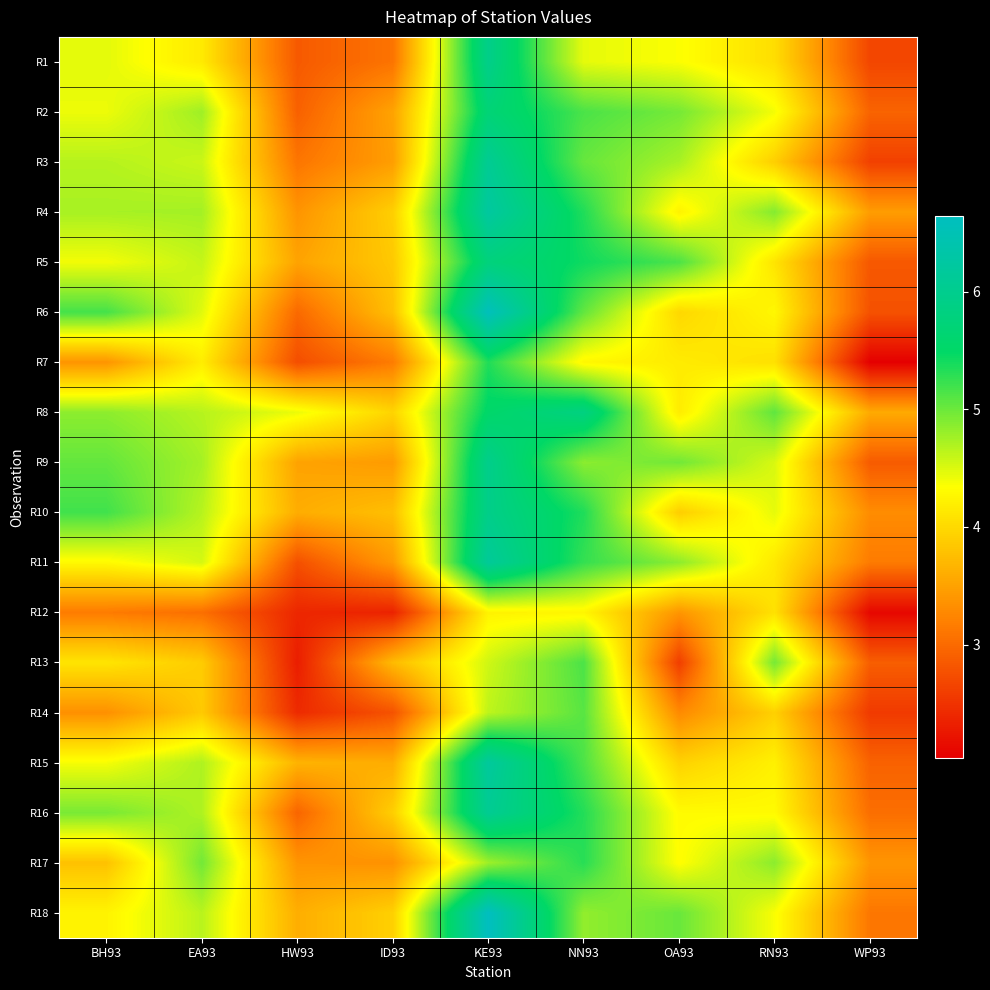

Which has a higher value, NN93 or HW93?

NN93